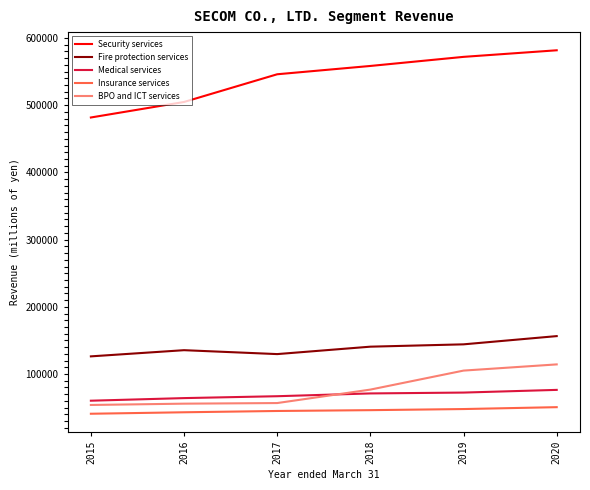

What are all the series names shown in the legend?

Security services, Fire protection services, Medical services, Insurance services, BPO and ICT services